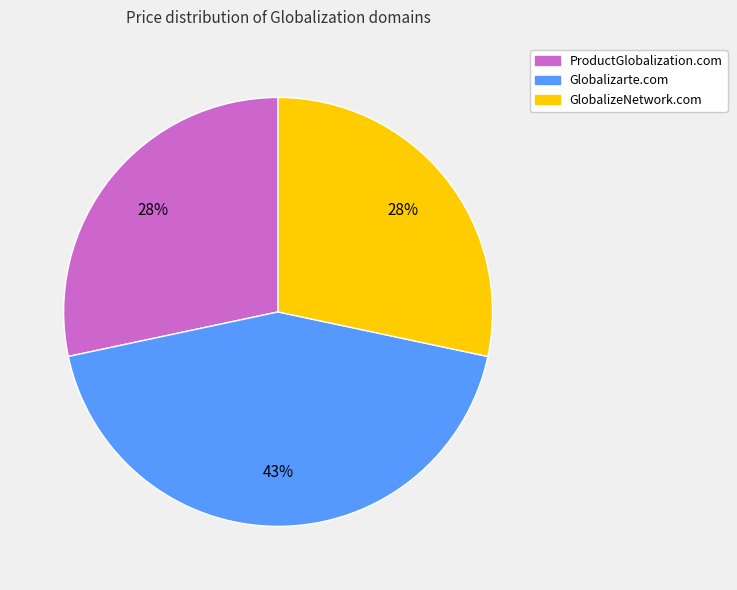

How many slices are in this pie chart?

3